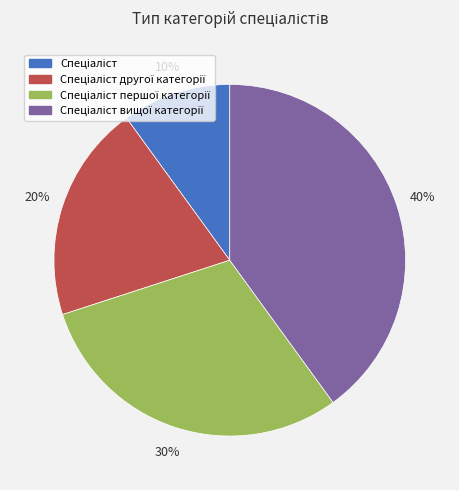

Does any single category account for the majority?

No